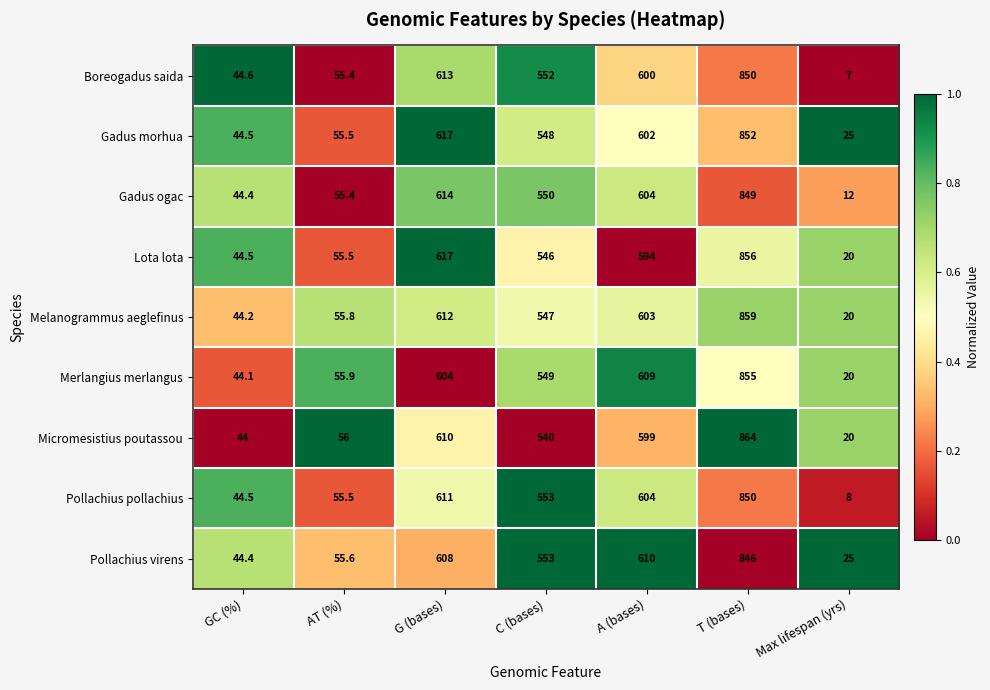

Which series has the widest spread of values?

Micromesistius poutassou